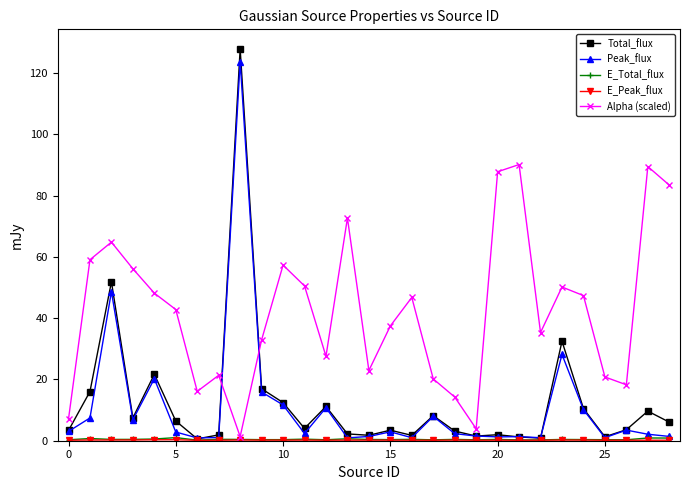

What is the greatest value displayed?

127.8